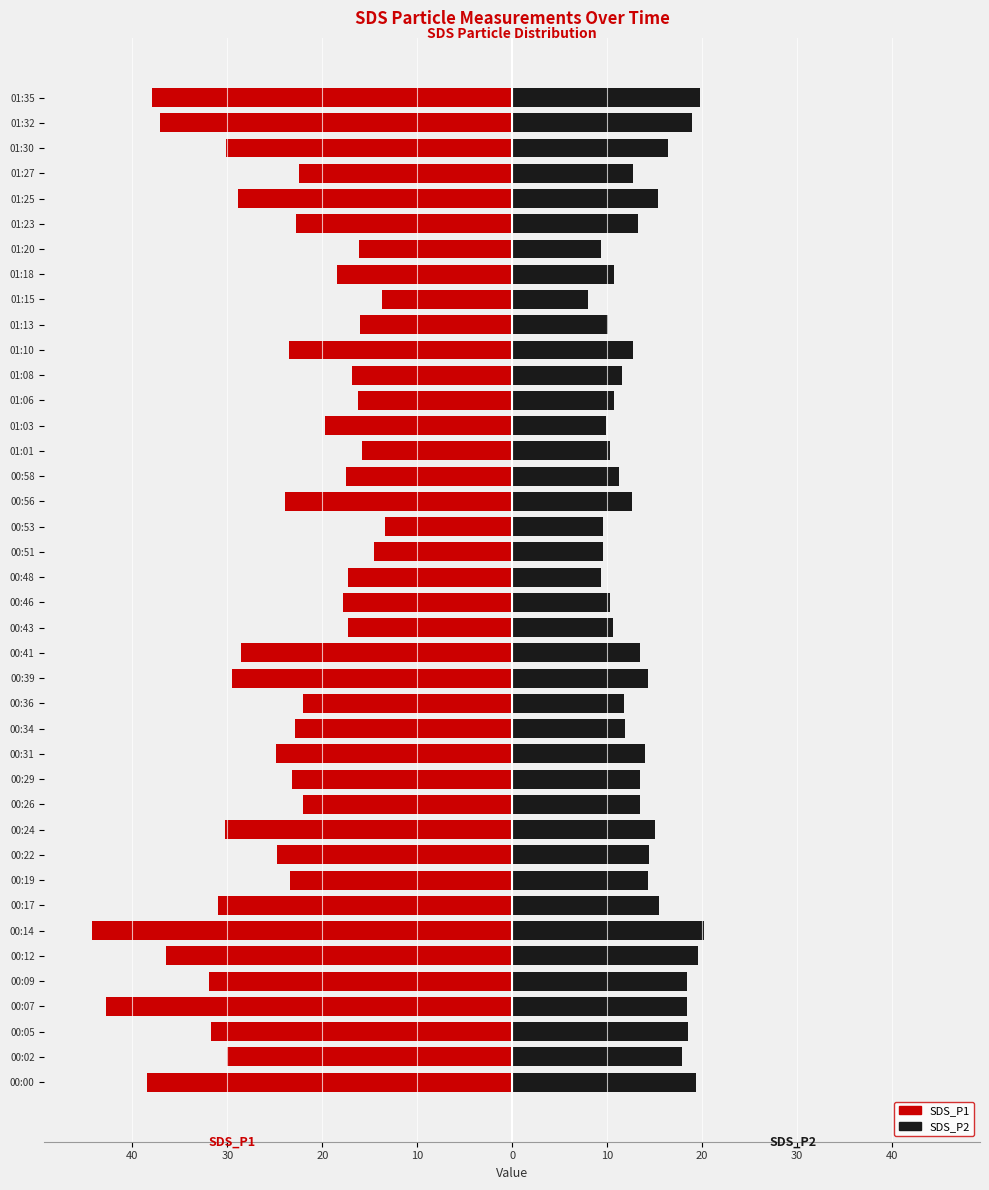

List the series in order of their peak value, highest first.

SDS_P2, SDS_P1